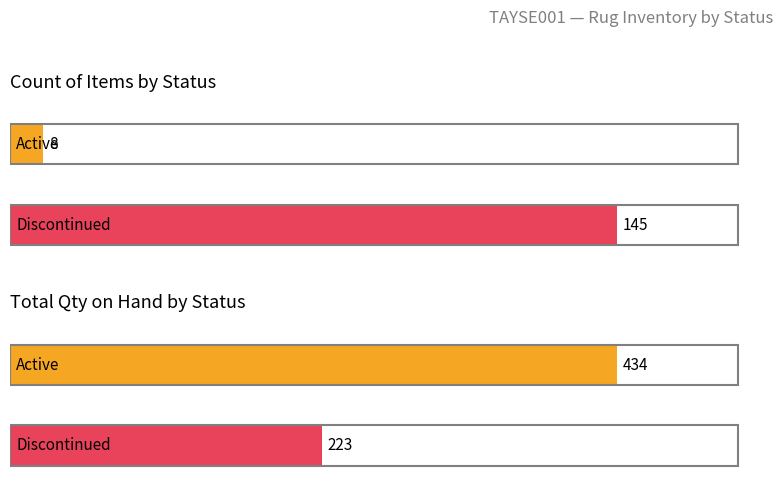

List the series in order of their peak value, highest first.

Active, Discontinued